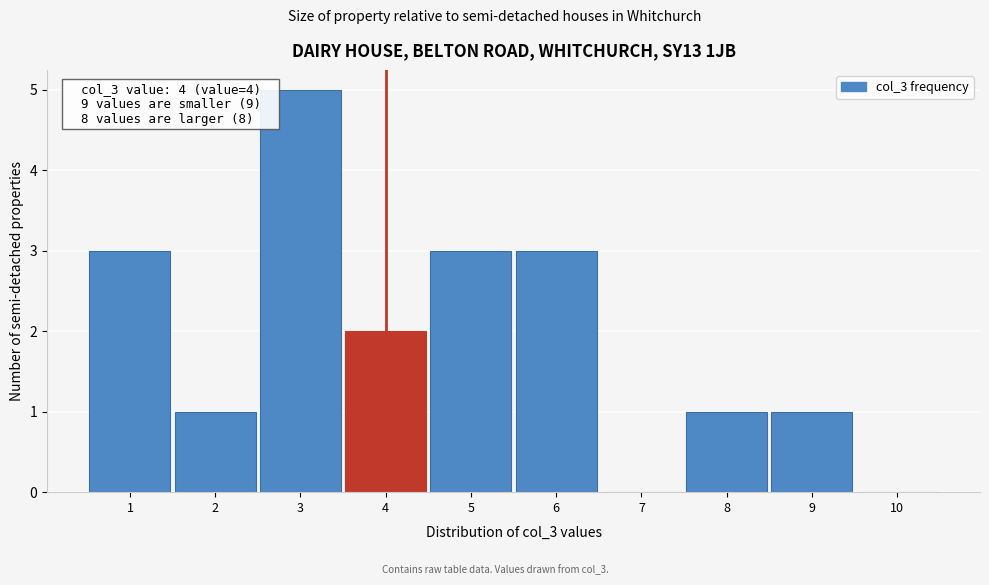

Which range on the x-axis has the tallest bar?

2.5 to 3.5